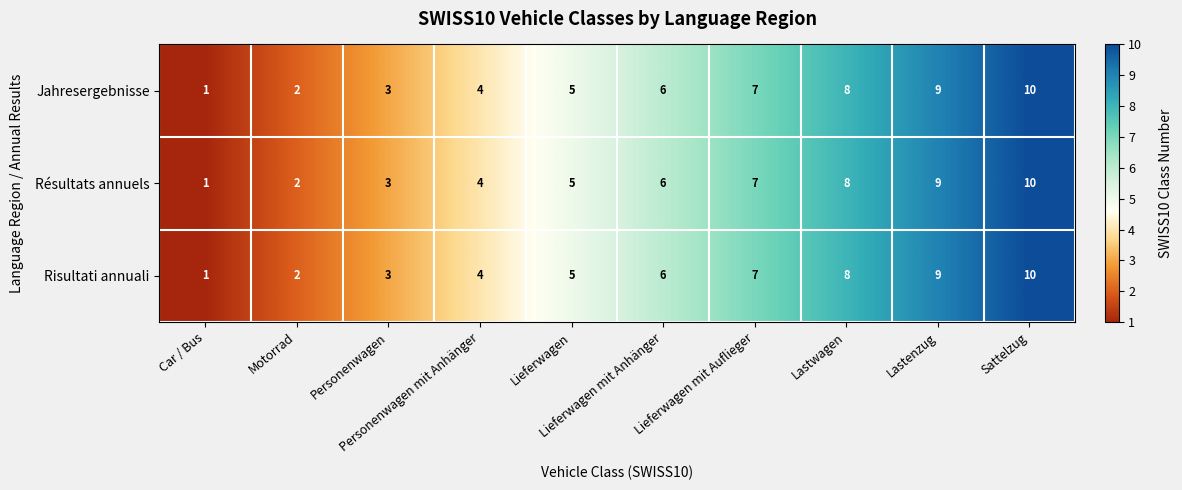

What is the maximum value for Risultati annuali?

10